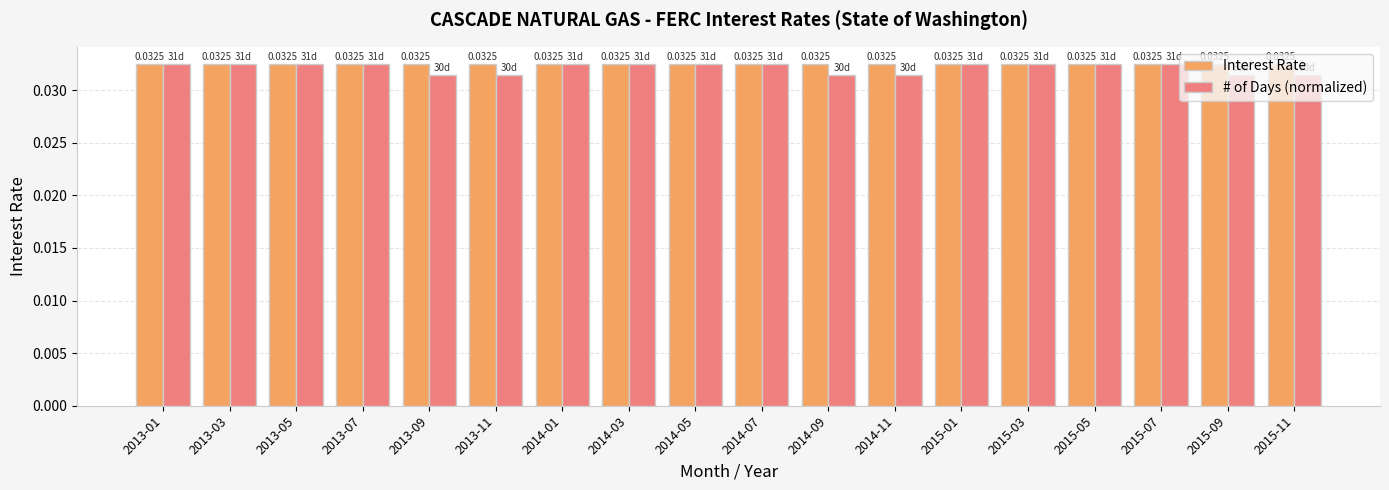

What are all the series names shown in the legend?

Interest Rate, # of Days (normalized)